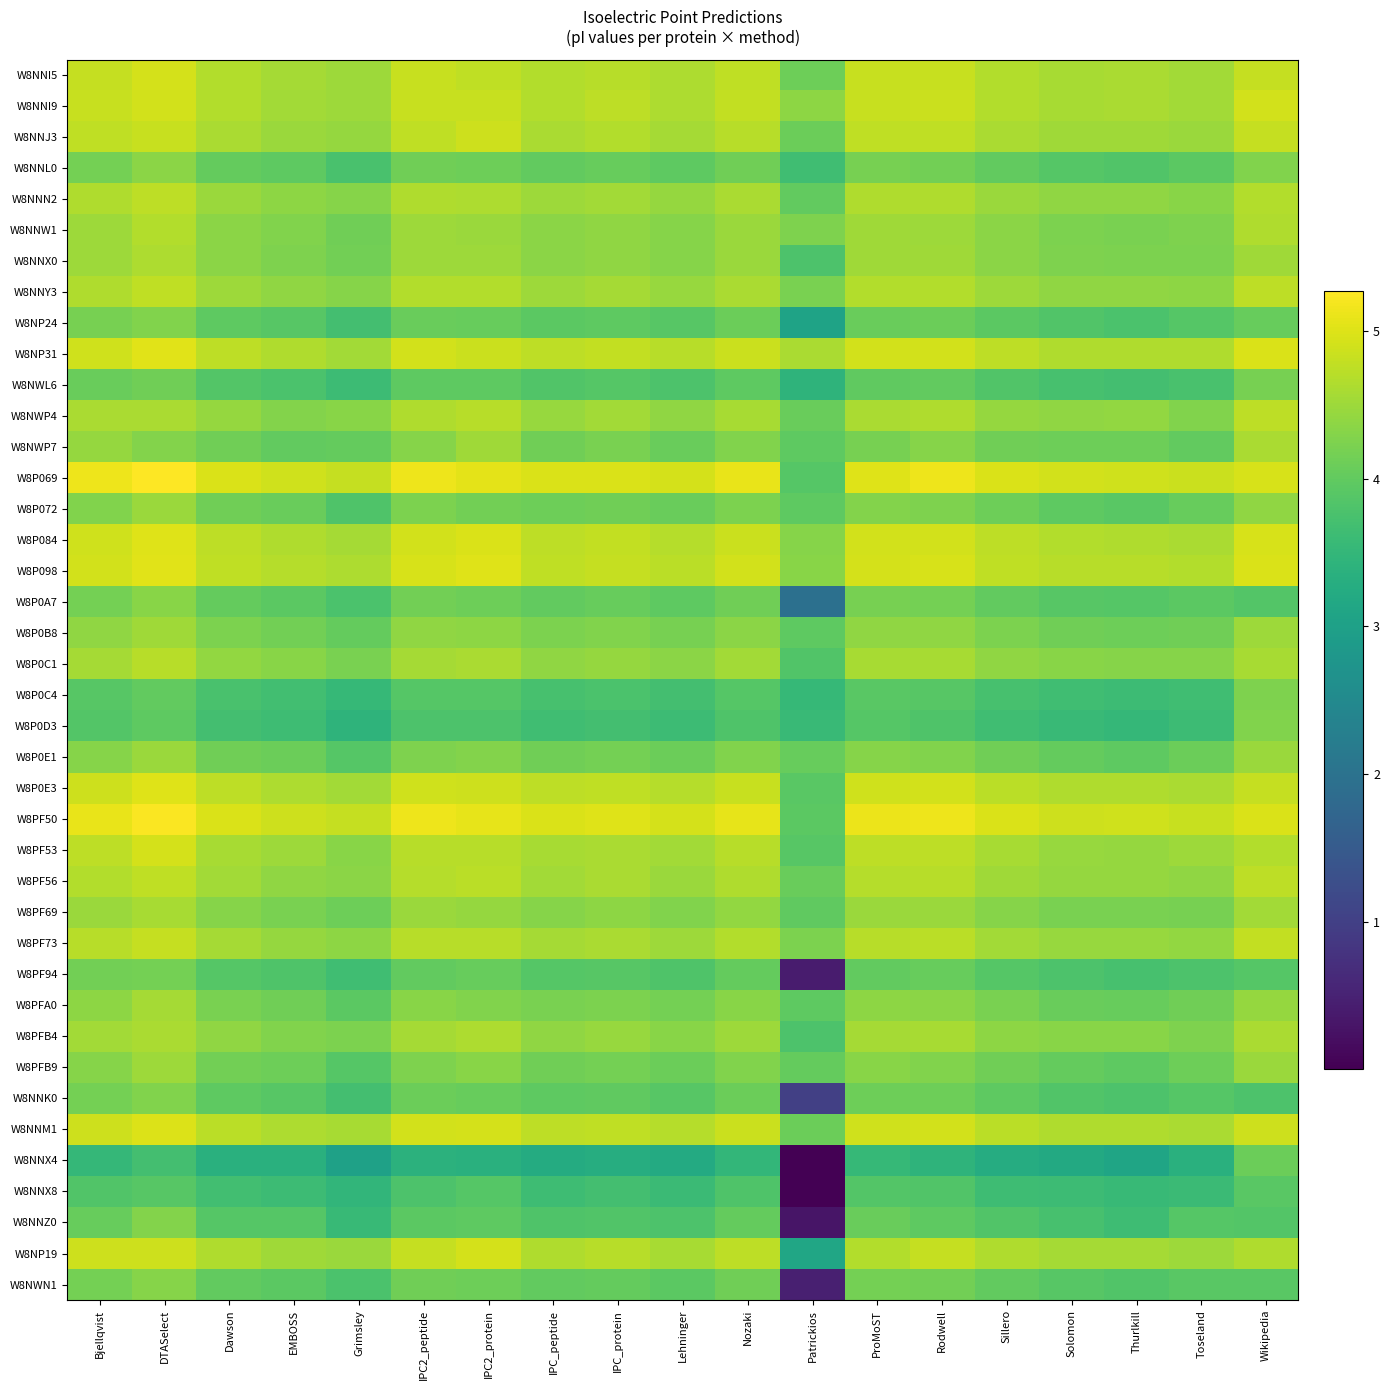

At Nozaki, list the series in order from smallest to largest.

W8NNX4, W8P0D3, W8NNX8, W8P0C4, W8NWL6, W8PF94, W8NNZ0, W8NP24, W8NNK0, W8NWN1, W8NNL0, W8P0A7, W8P072, W8P0E1, W8NWP7, W8PFB9, W8PFA0, W8P0B8, W8PF69, W8NNW1, W8NNX0, W8PFB4, W8P0C1, W8NWP4, W8NNN2, W8NNY3, W8PF56, W8PF73, W8PF53, W8NNJ3, W8NP19, W8NNI5, W8NNI9, W8P0E3, W8NP31, W8P084, W8NNM1, W8P098, W8PF50, W8P069